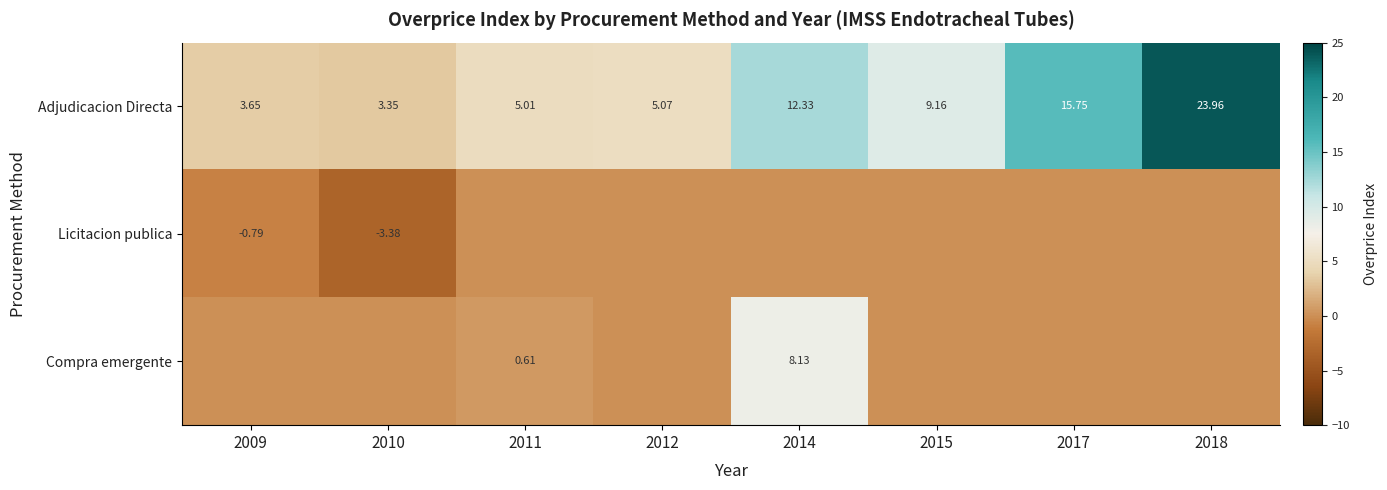

True or false: Compra emergente has a value of 5.5 at 2010.

False